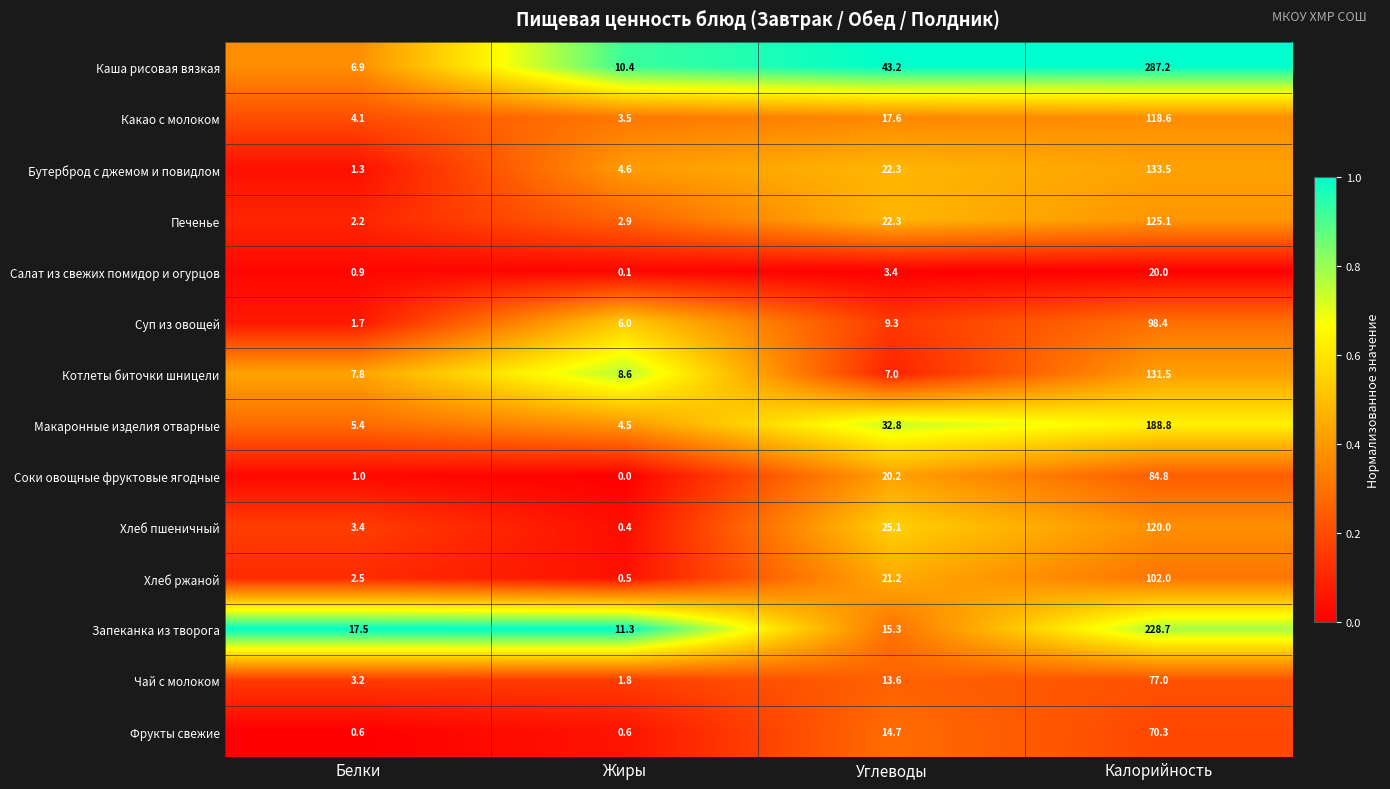

What is the difference between the highest and lowest values at Углеводы?

39.8